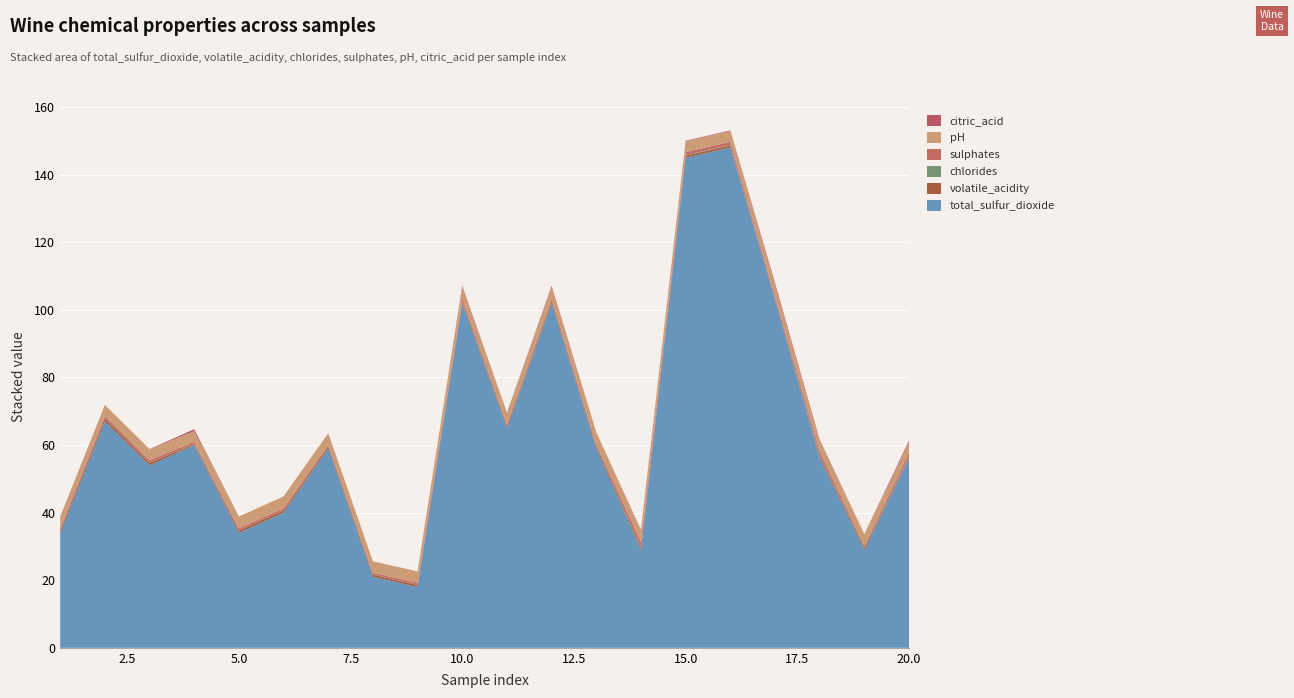

Reading left to right, list all the values displayed in this chart.

total_sulfur_dioxide: 34.0	67.0	54.0	60.0	34.0	40.0	59.0	21.0	18.0	102.0	65.0	102.0	59.0	29.0	145.0	148.0	103.0	56.0	29.0	56.0
volatile_acidity: 0.7	0.9	0.8	0.3	0.7	0.7	0.6	0.7	0.6	0.5	0.6	0.5	0.6	0.6	0.6	0.6	0.3	0.6	0.6	0.3
chlorides: 0.1	0.1	0.1	0.1	0.1	0.1	0.1	0.1	0.1	0.1	0.1	0.1	0.1	0.1	0.2	0.2	0.1	0.4	0.1	0.3
sulphates: 0.6	0.7	0.7	0.6	0.6	0.6	0.5	0.5	0.6	0.8	0.5	0.8	0.5	1.6	0.9	0.9	0.8	1.3	0.5	1.1
pH: 3.5	3.2	3.3	3.2	3.5	3.5	3.3	3.4	3.4	3.4	3.3	3.4	3.6	3.3	3.2	3.2	3.3	3.1	3.4	3.0
citric_acid: 0.0	0.0	0.0	0.6	0.0	0.0	0.1	0.0	0.0	0.4	0.1	0.4	0.0	0.3	0.2	0.2	0.6	0.3	0.1	0.5